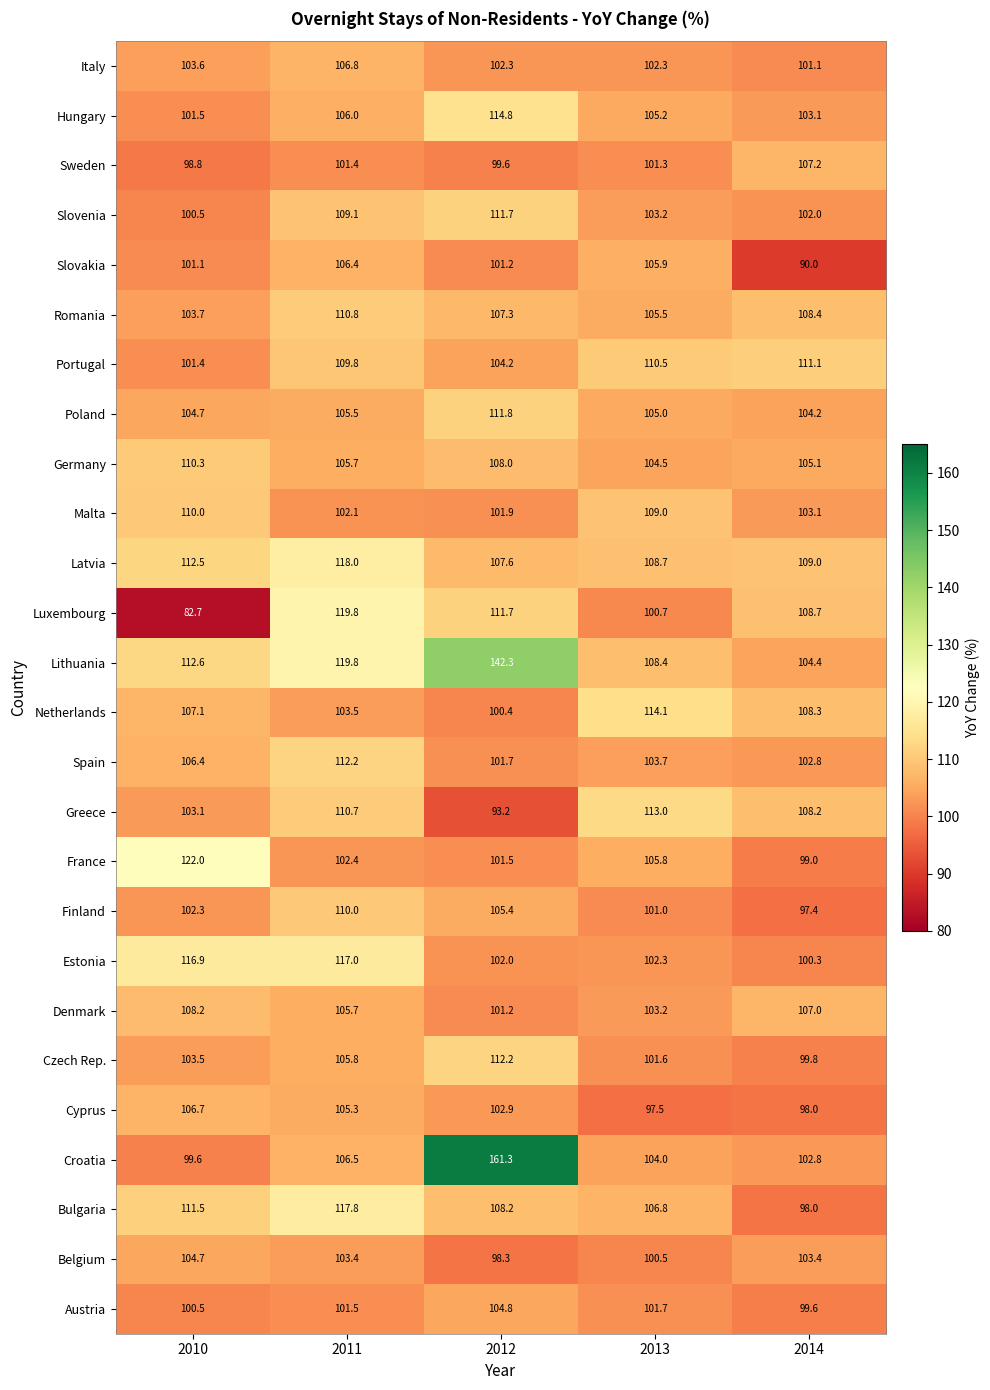

Count the number of categories in the chart.

5